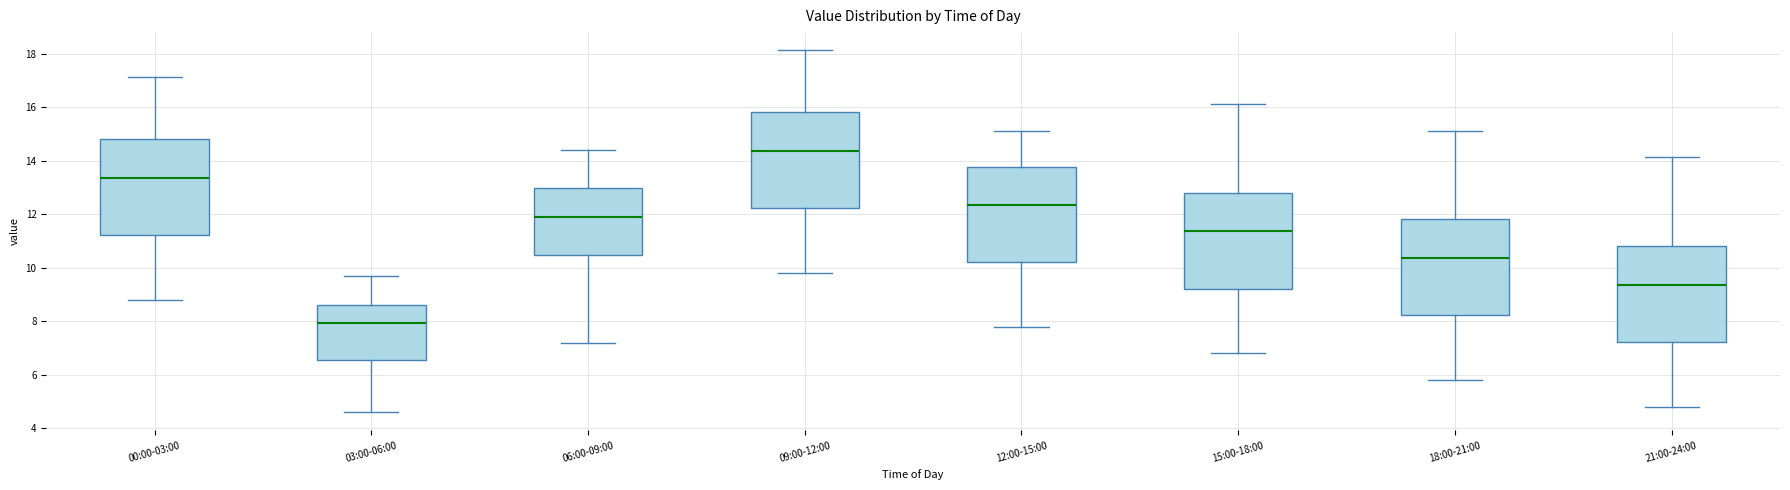

Where is the lower edge of the box for 21:00-24:00 on the y-axis? The values are not printed on the chart, so give them approximately, as read against the axis.

7.2